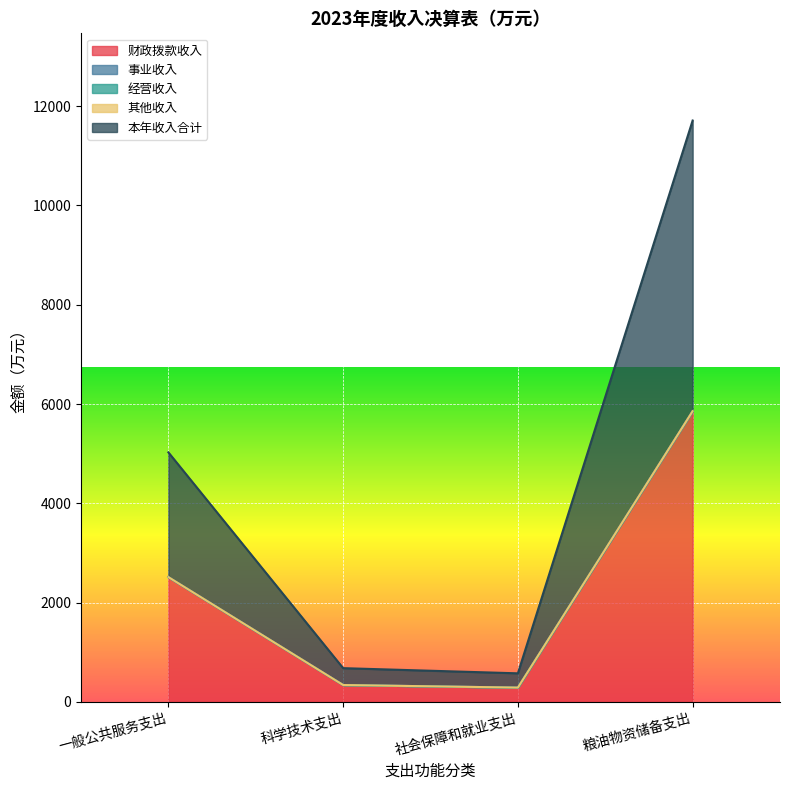

Where is 其他收入 nearest to the value 0?

科学技术支出